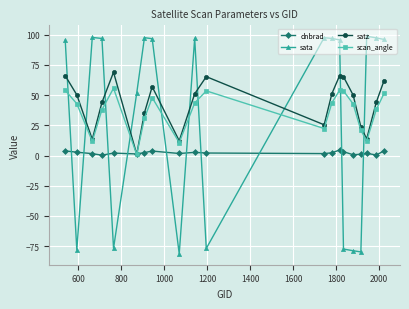

True or false: sata and dnbrad intersect in this chart.

True